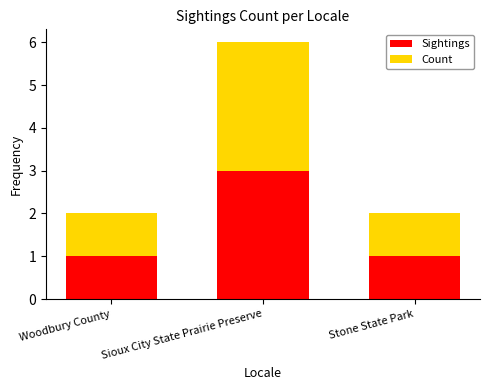

What is the maximum value for Sightings?

3